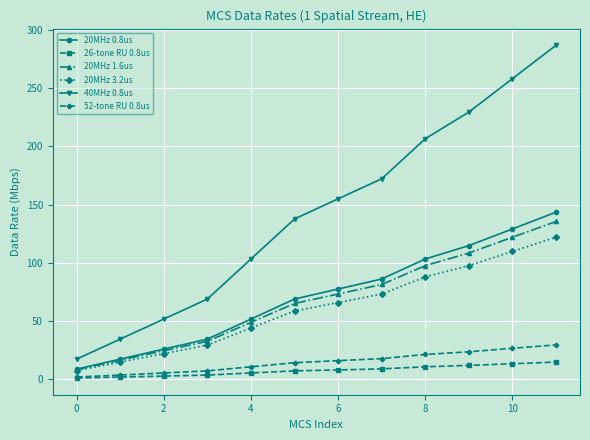

What is the greatest value displayed?

286.8